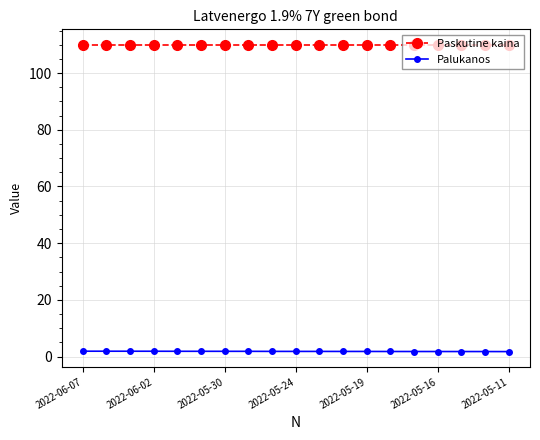

At how many categories does at least one series exceed 54?

19